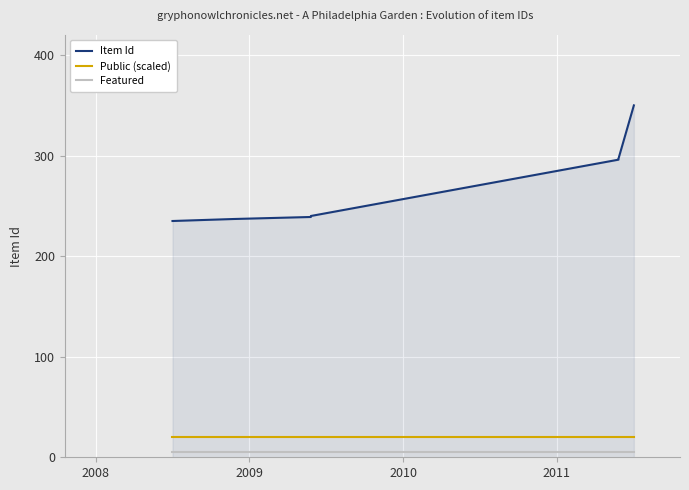

Count the number of categories in the chart.

8